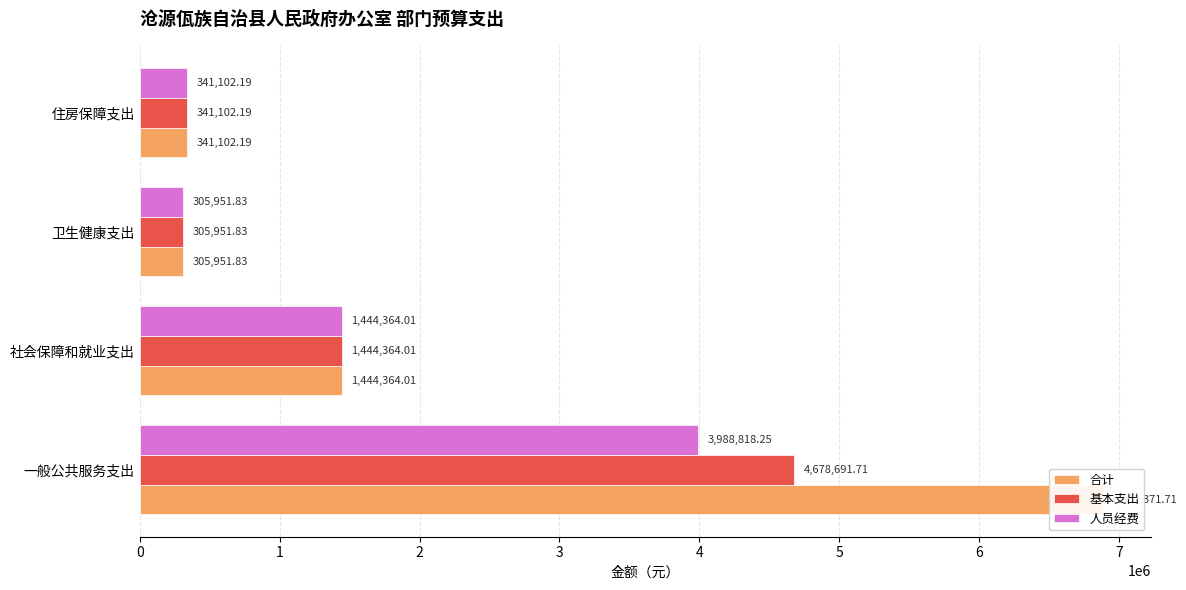

What is the highest value of the 合计 series?

6882371.7